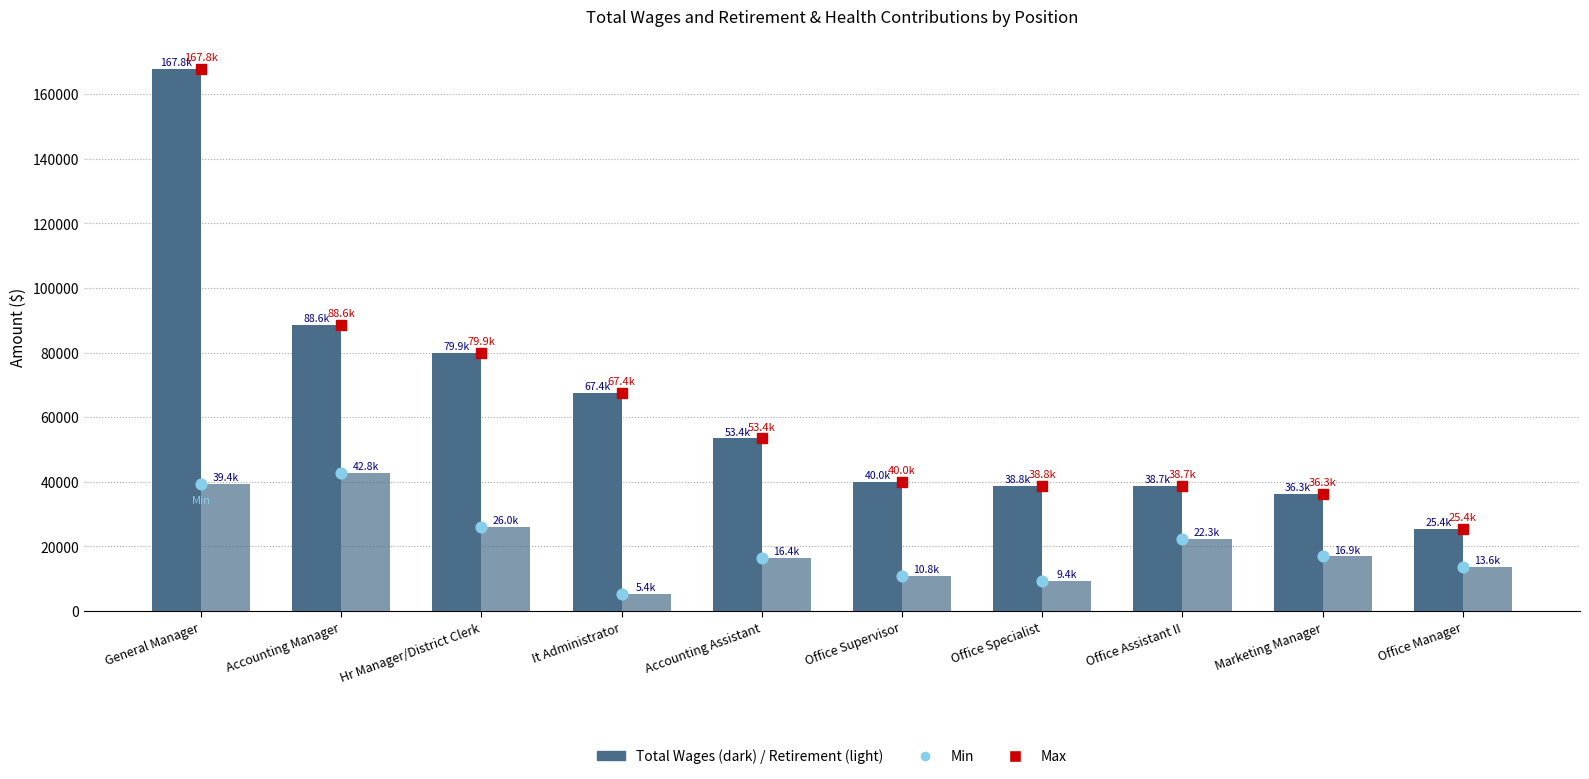

At which category is the sum across all series the highest?

General Manager